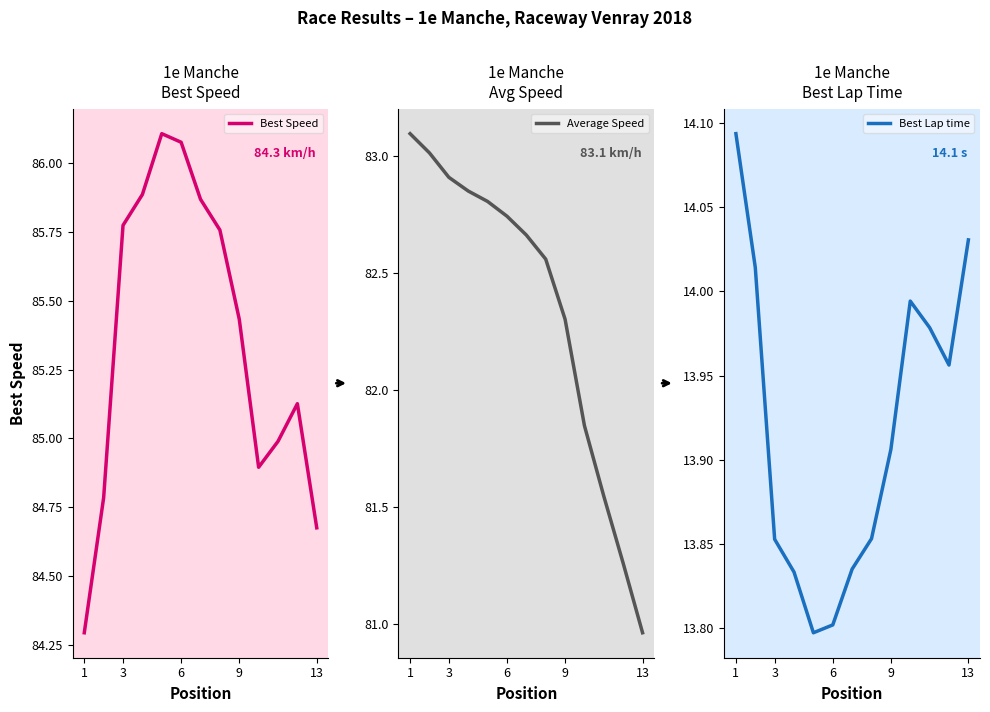

What are all the series names shown in the legend?

Best Speed, Average Speed, Best Lap time